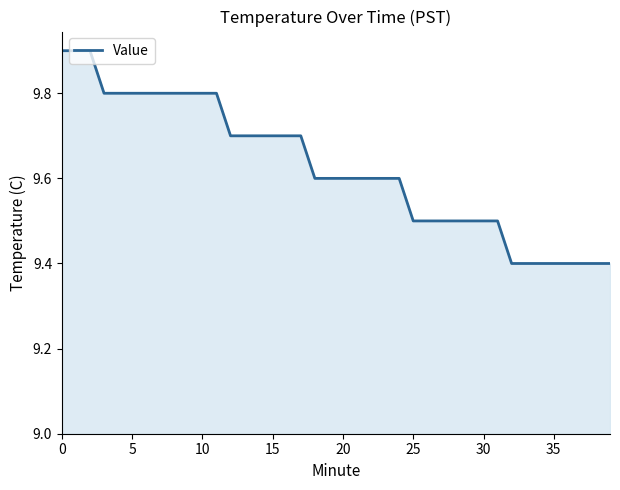

What is the maximum value shown in the chart?

9.9